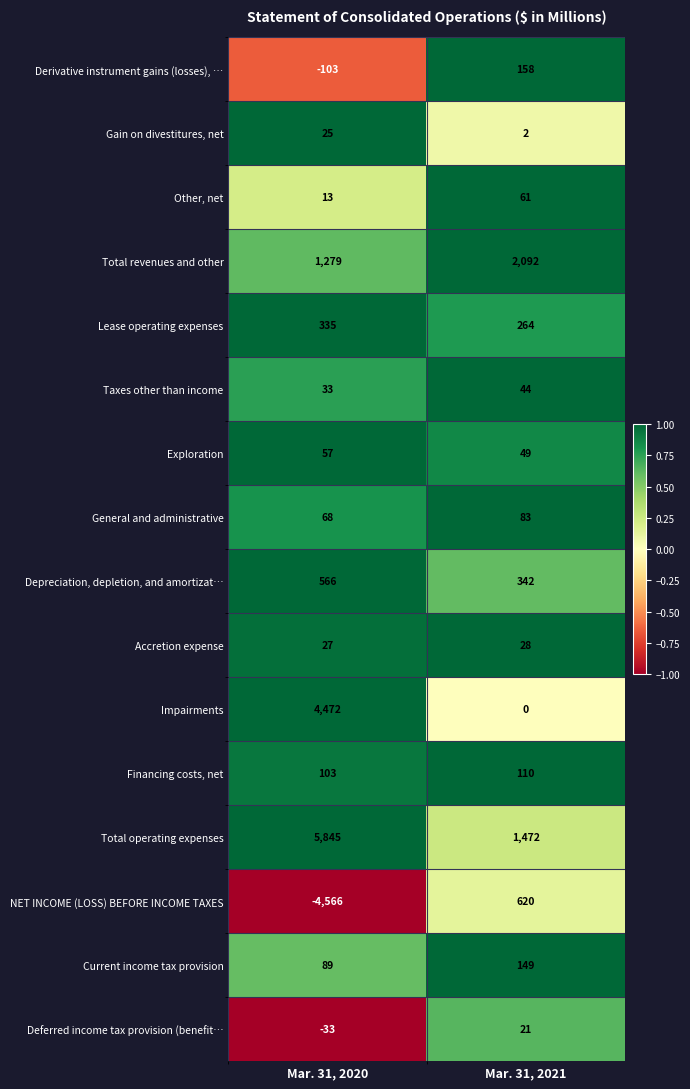

True or false: Gain on divestitures, net has a value of 35 at Mar. 31, 2020.

False